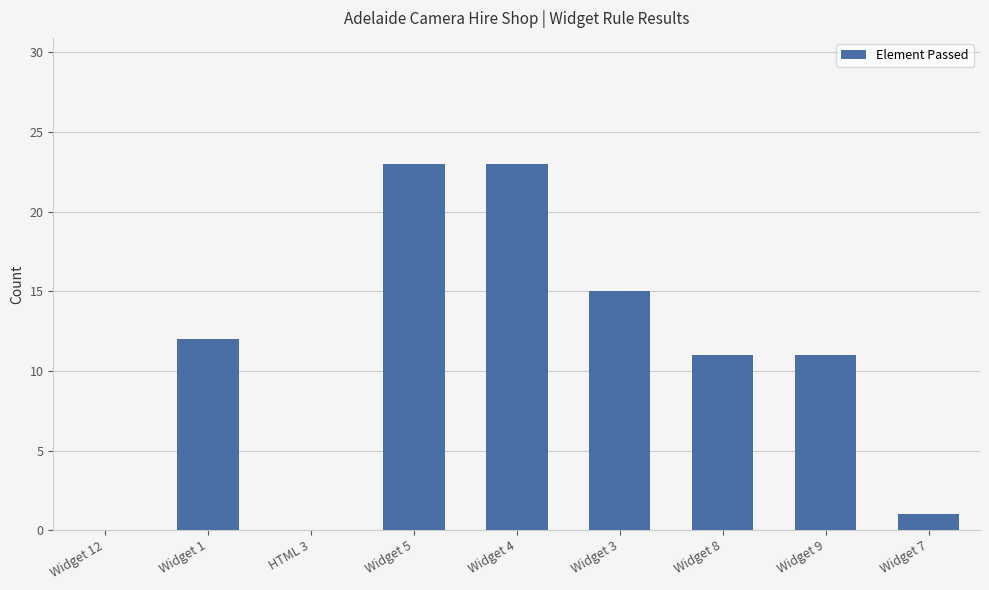

How many categories are shown in the chart?

9